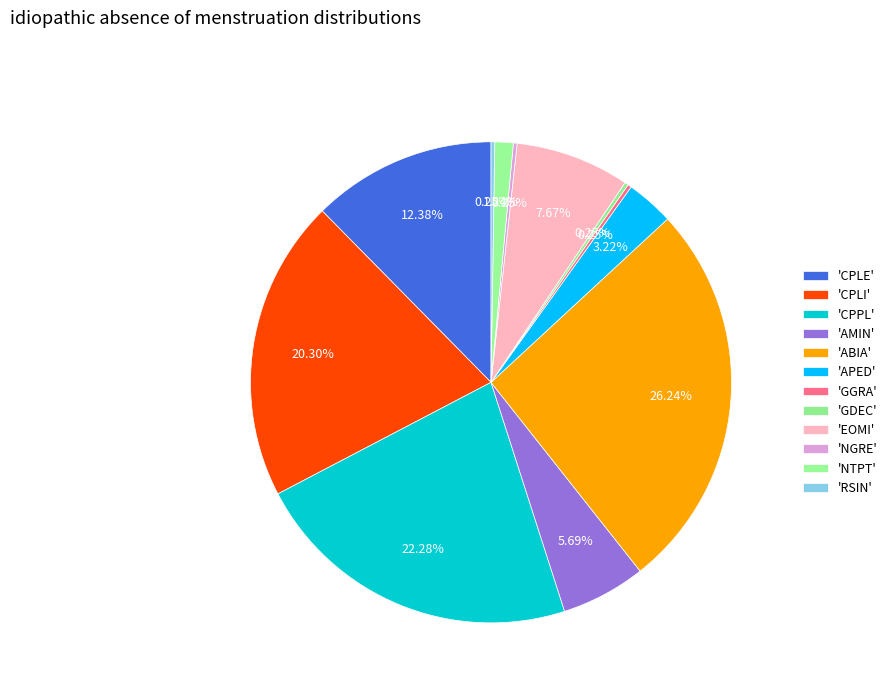

Which category has the biggest portion of the pie?

ABIA